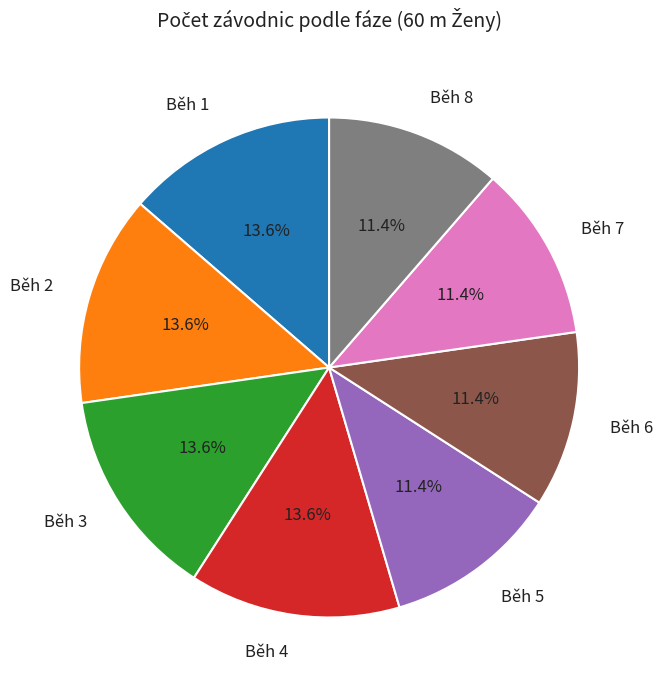

Approximately how many times larger is the value at Běh 8 compared to Běh 5?

1.0